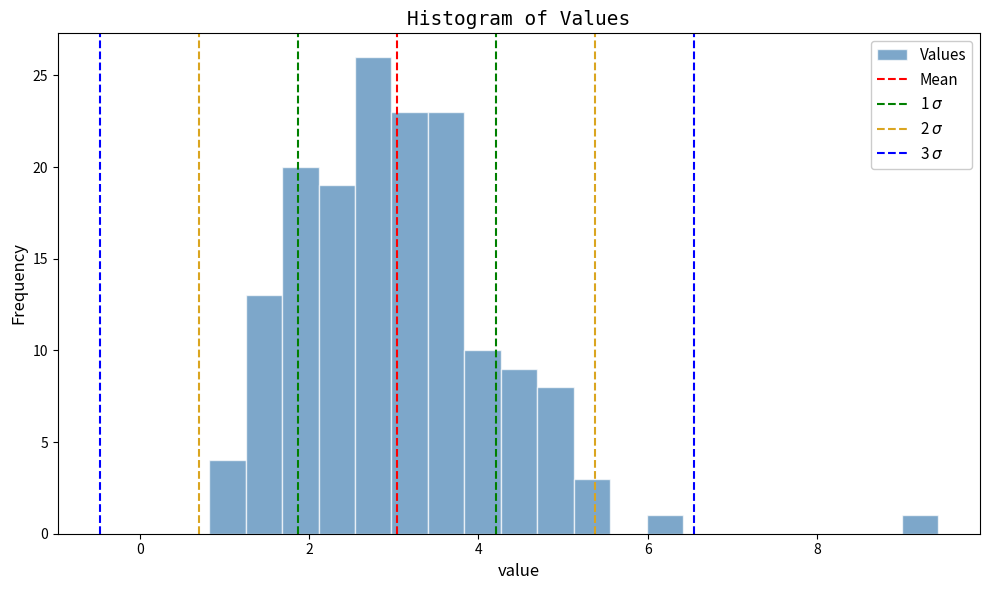

Around what value on the x-axis is the tallest bar? Give the approximate position of its centre, as read against the axis.

2.8